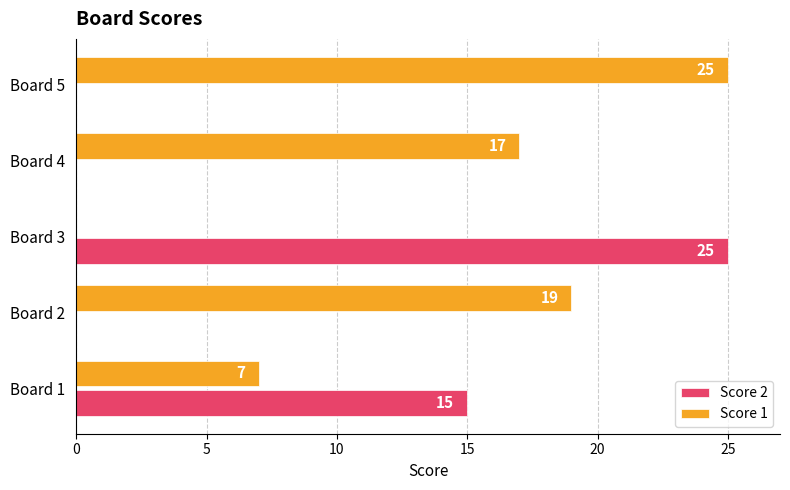

Is the value of Score 1 at Board 2 greater than the value of Score 2 at Board 3?

No